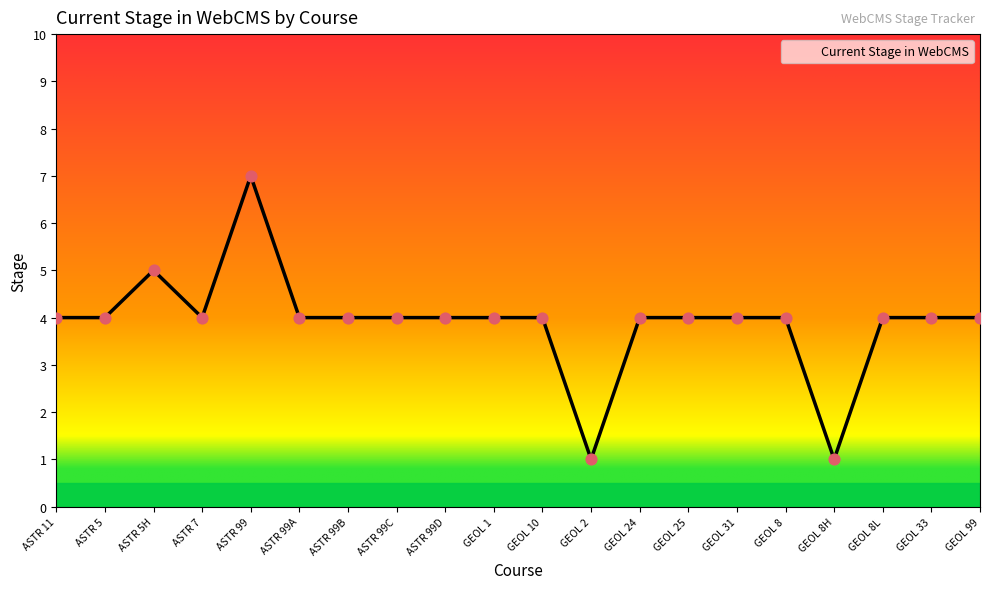

What is the change in value from ASTR 5 to ASTR 99?

+3